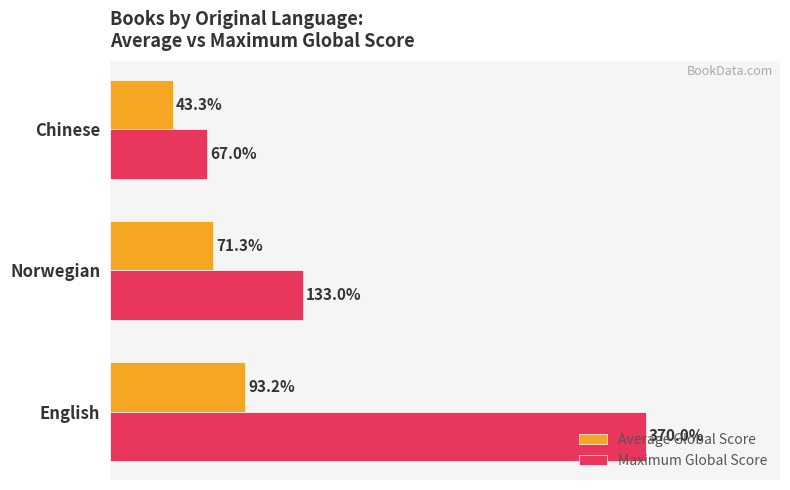

Where is Maximum Global Score nearest to the value 218?

Norwegian